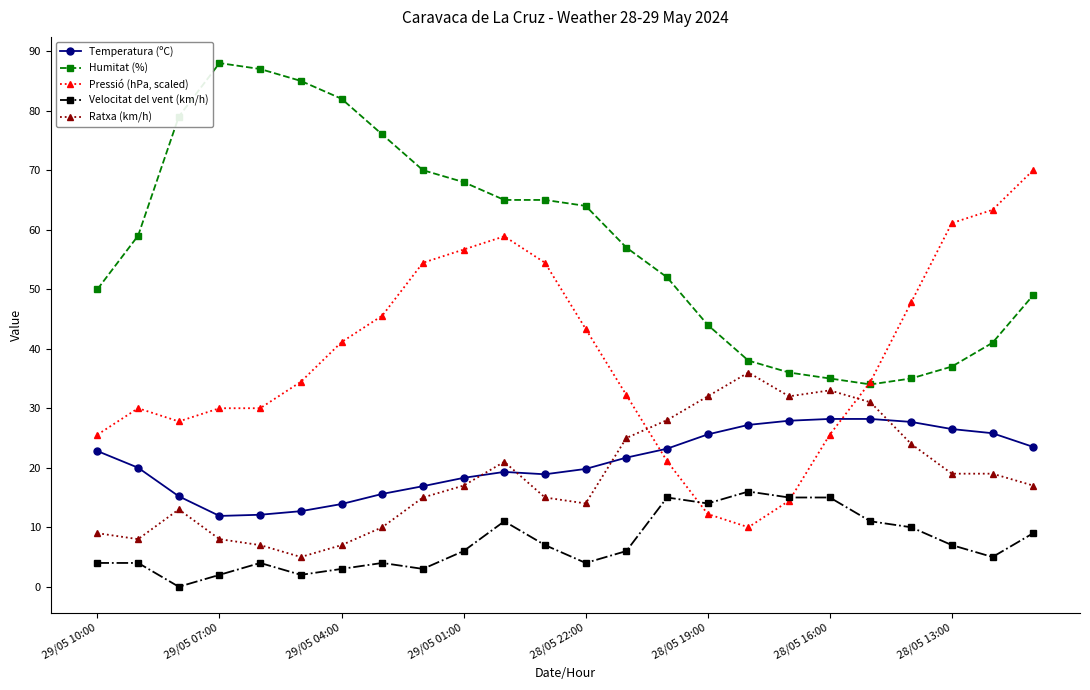

Rank the series by their maximum value, from lowest to highest.

Velocitat del vent (km/h), Temperatura (ºC), Ratxa (km/h), Pressió (hPa, scaled), Humitat (%)